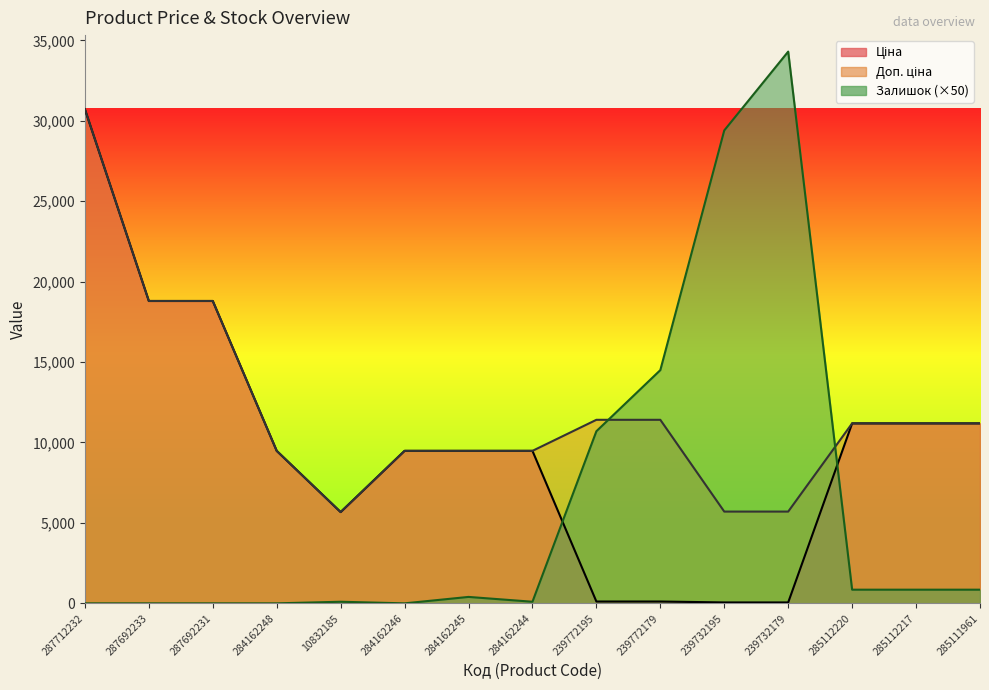

The Ціна series shows 57.0 at 239732179. True or false?

True